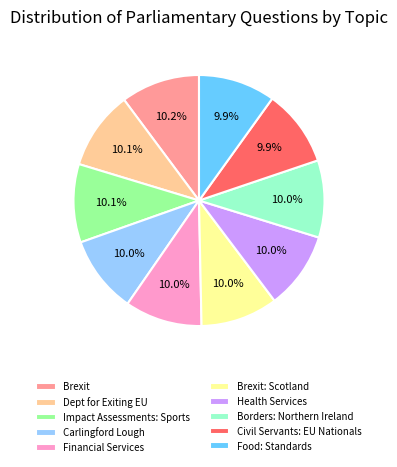

Do Borders: Northern Ireland and Civil Servants: EU Nationals together represent more than half of the pie?

No